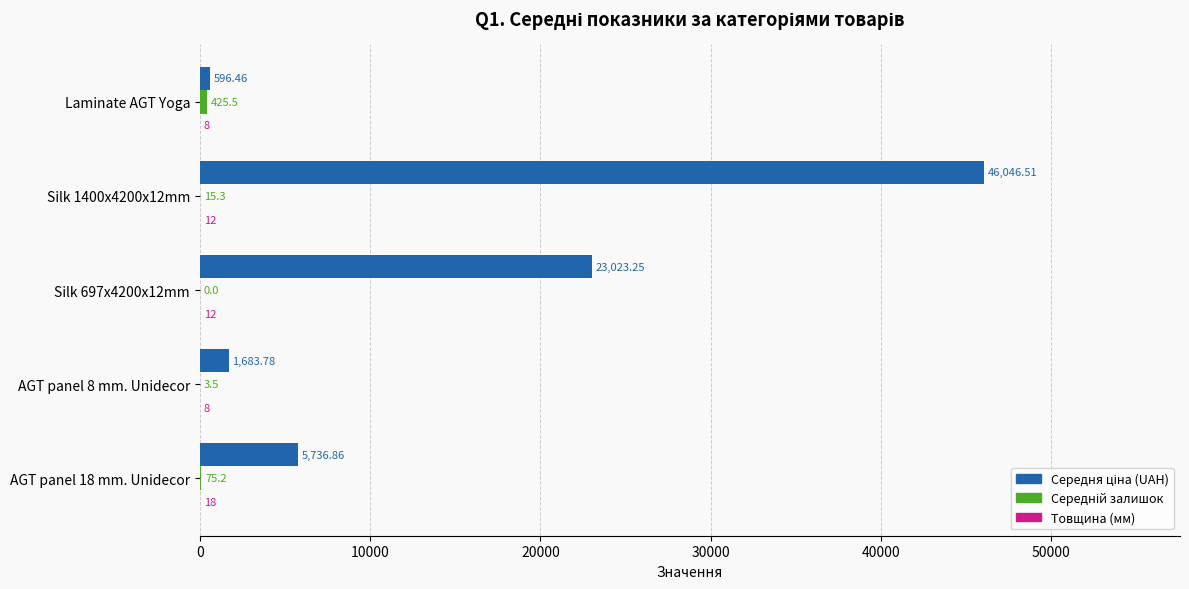

At which category is the sum across all series the highest?

Silk 1400x4200x12mm